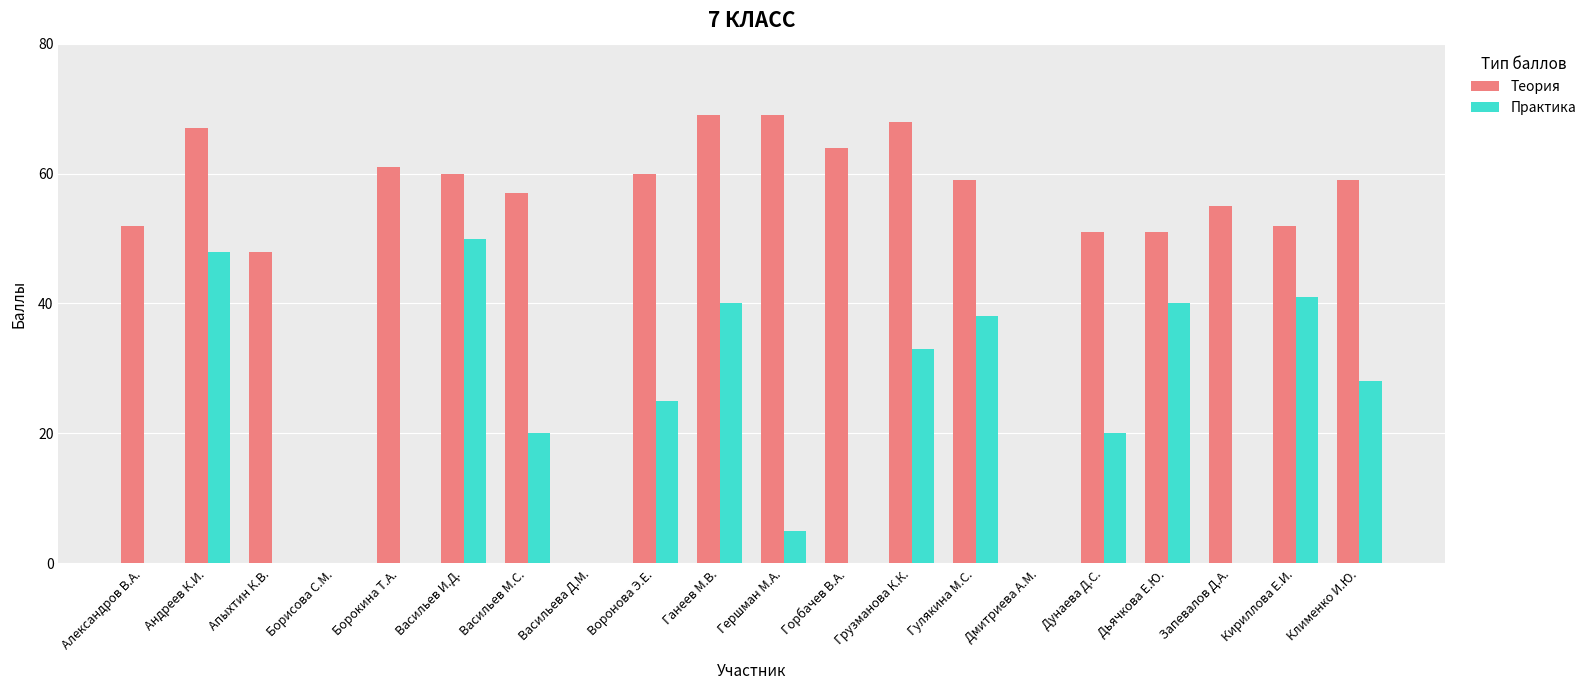

What is the greatest value displayed?

69